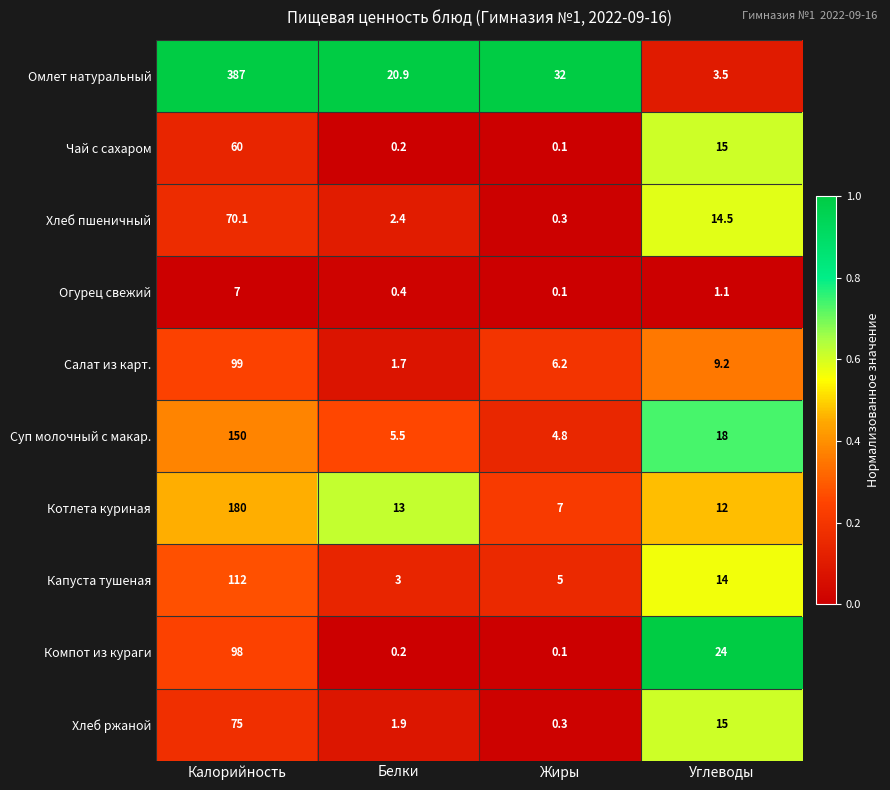

True or false: Чай с сахаром has a value of 0.1 at Жиры.

True